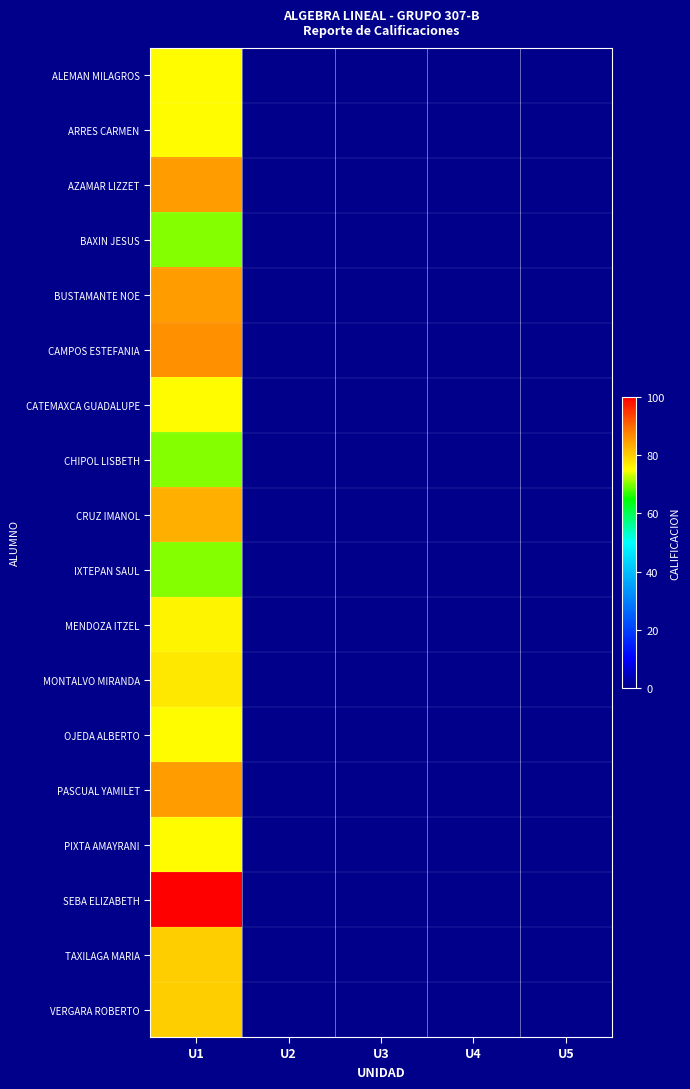

Which series has the largest total across all categories?

SEBA ELIZABETH